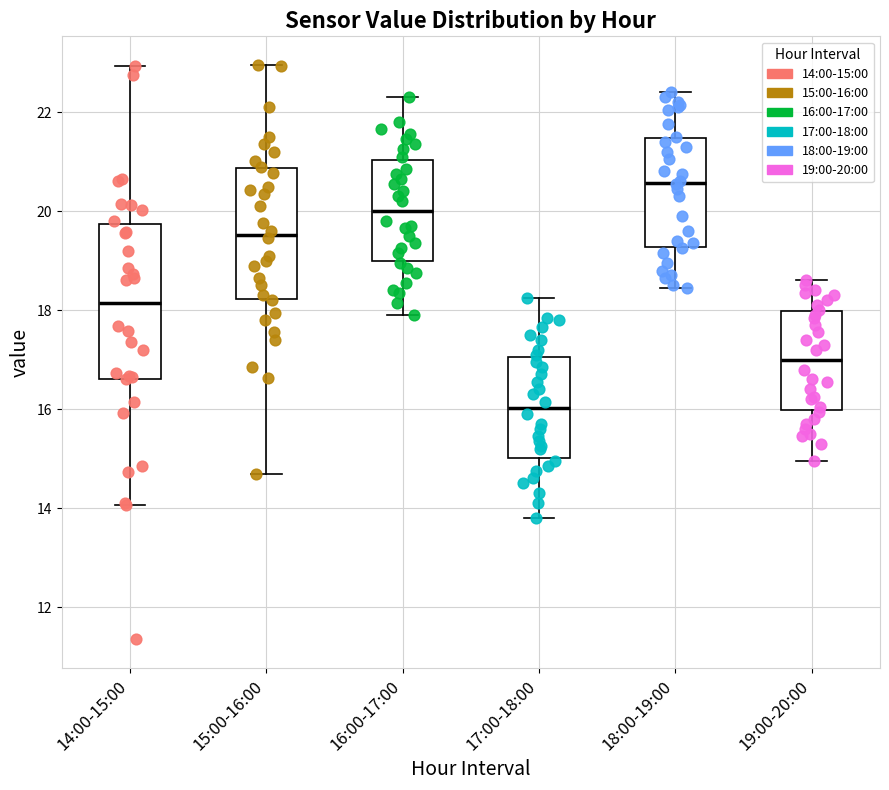

Reading left to right, transcribe this box plot: for each box, give where its median line is, the range the box spans, and where its two whiskers end, as read against the y-axis. The values are not printed on the chart, so give them approximately, as read against the axis.

14:00-15:00: median 18.2, box 16.6 to 19.8, whiskers 14.0 to 23.0
15:00-16:00: median 19.6, box 18.2 to 20.8, whiskers 14.6 to 23.0
16:00-17:00: median 20.0, box 19.0 to 21.0, whiskers 18.0 to 22.4
17:00-18:00: median 16.0, box 15.0 to 17.0, whiskers 13.8 to 18.2
18:00-19:00: median 20.6, box 19.2 to 21.4, whiskers 18.4 to 22.4
19:00-20:00: median 17.0, box 16.0 to 18.0, whiskers 15.0 to 18.6